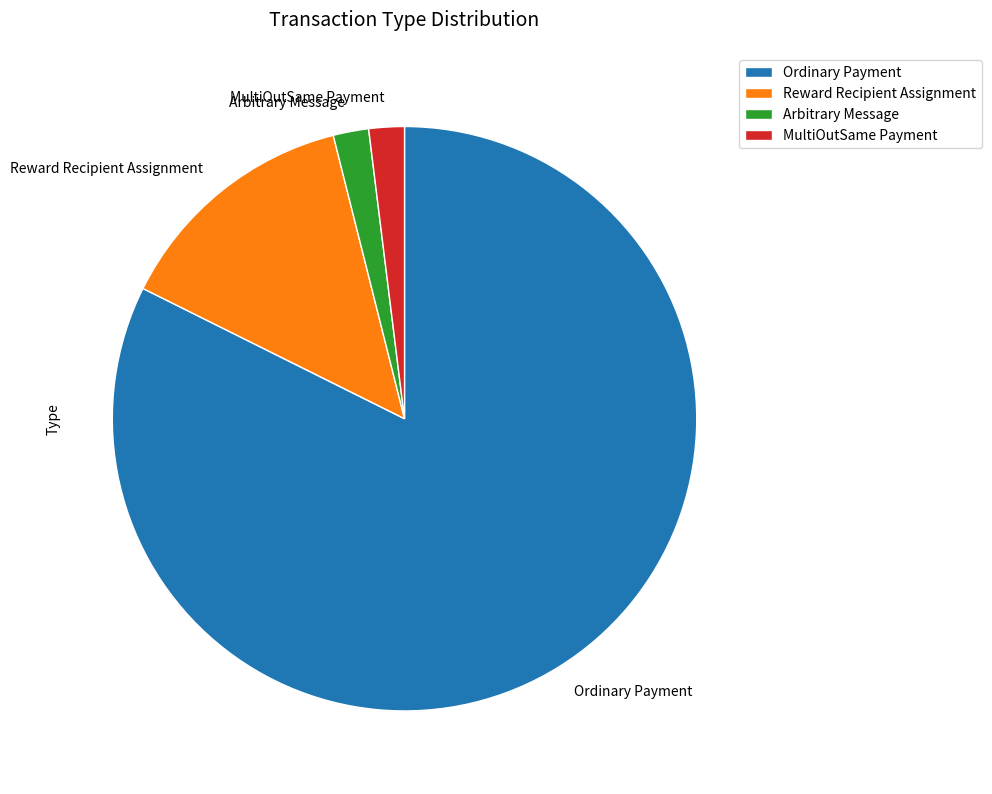

Which category accounts for the majority?

Ordinary Payment